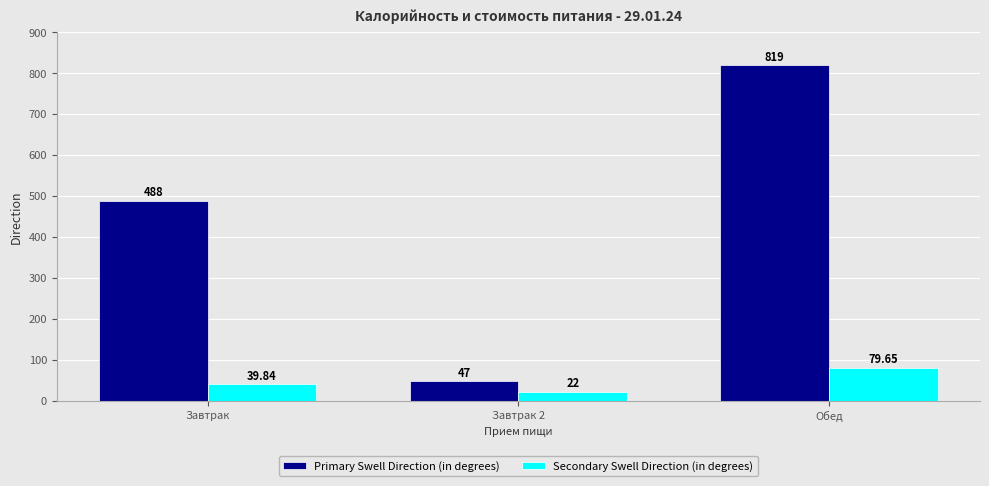

How many values in the Secondary Swell Direction (in degrees) series are below 39?

1